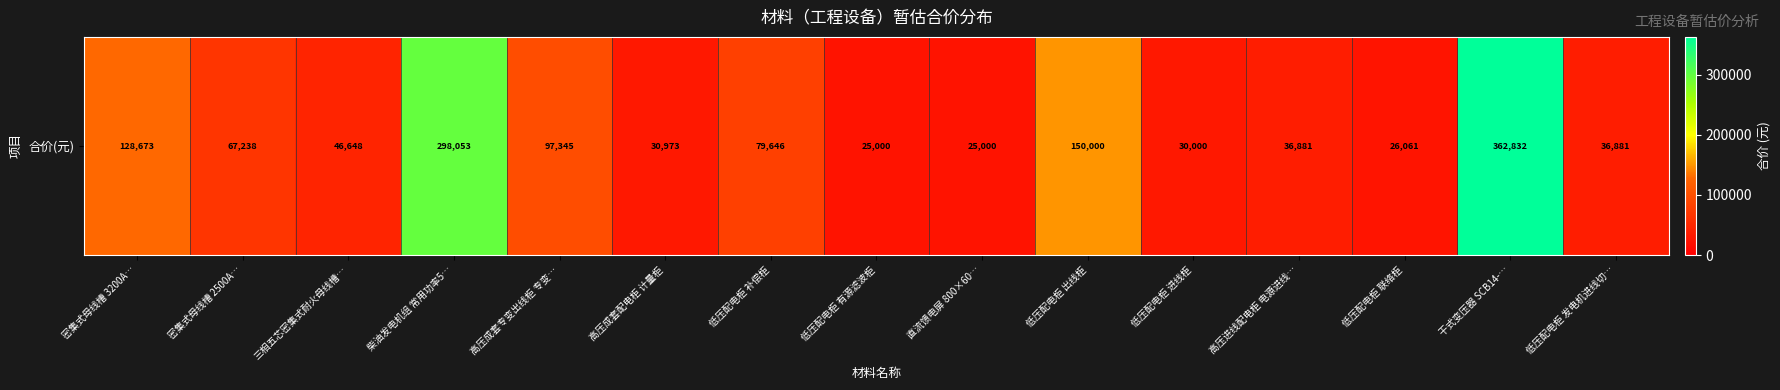

Reading left to right, what are all the values shown in this chart?

128673.4	67238.4	46648.0	298053.1	97345.1	30973.5	79646.0	25000.0	25000.0	150000.0	30000.0	36881.0	26061.0	362831.9	36881.0